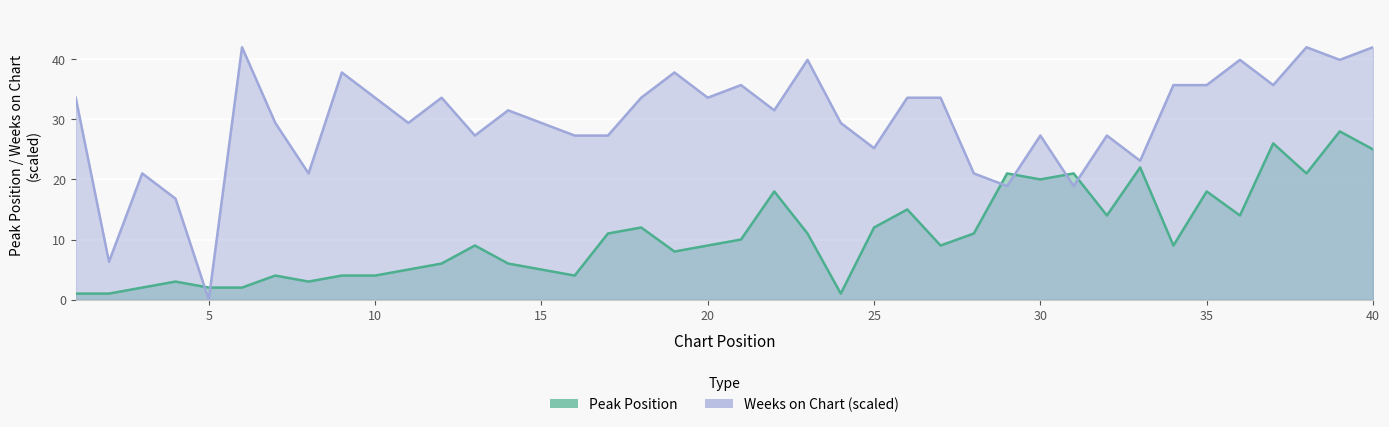

What is the difference between the Weeks on Chart values at 17 and 11?

2.1